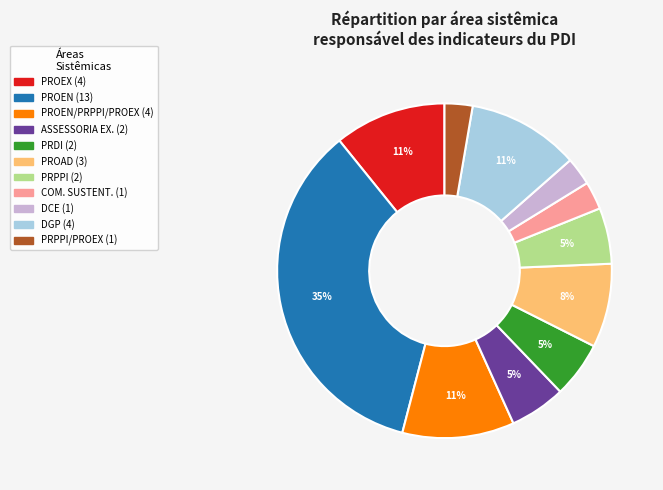

To the nearest percent, what is the difference between the largest and smallest slice percentages?

32%